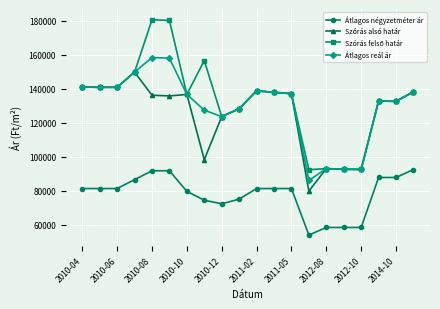

What is the value of the Szórás alsó határ point at the 1st from the left?

141035